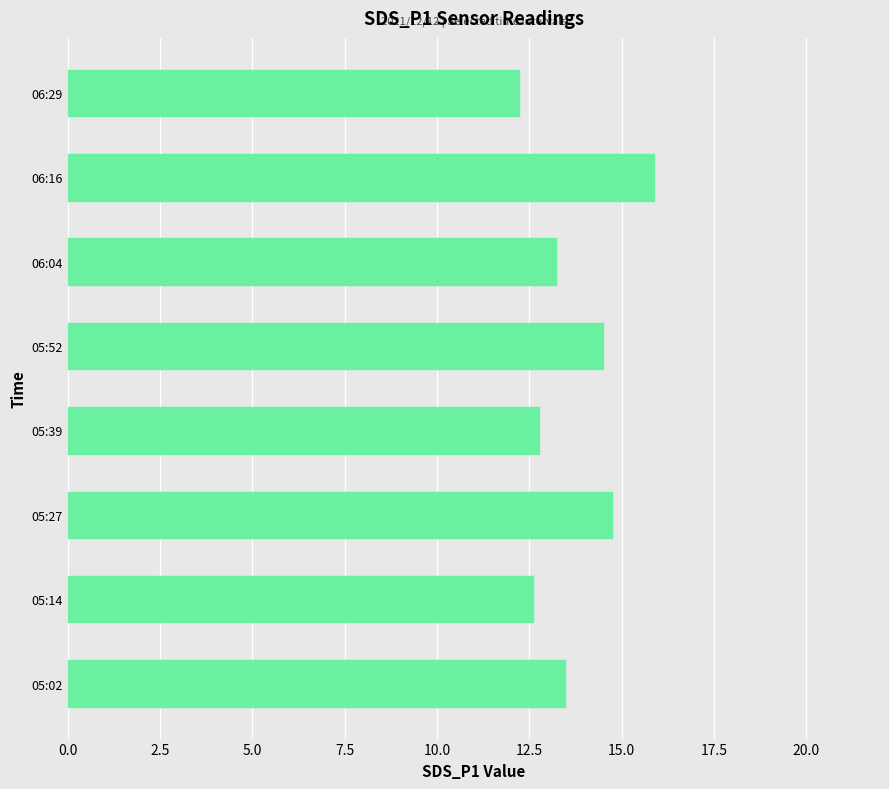

The value at 05:14 is 17.8. True or false?

False